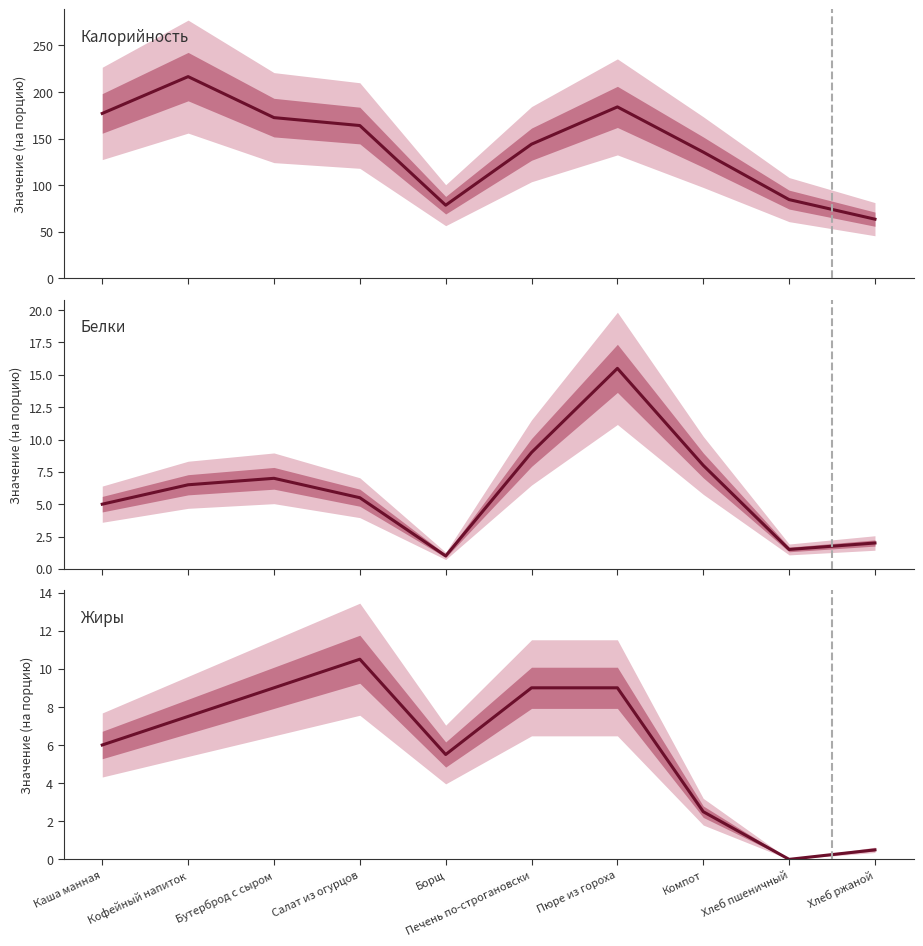

Reading left to right, what are all the values shown in this chart?

Калорийность: Каша манная=177.0	Кофейный напиток=216.5	Бутерброд с сыром=172.5	Салат из огурцов=164.0	Борщ=78.5	Печень по-строгановски=144.0	Пюре из гороха=184.0	Компот=135.5	Хлеб пшеничный=84.5	Хлеб ржаной=63.5
Белки: Каша манная=5.0	Кофейный напиток=6.5	Бутерброд с сыром=7.0	Салат из огурцов=5.5	Борщ=1.0	Печень по-строгановски=9.0	Пюре из гороха=15.5	Компот=8.0	Хлеб пшеничный=1.5	Хлеб ржаной=2.0
Жиры: Каша манная=6.0	Кофейный напиток=7.5	Бутерброд с сыром=9.0	Салат из огурцов=10.5	Борщ=5.5	Печень по-строгановски=9.0	Пюре из гороха=9.0	Компот=2.5	Хлеб пшеничный=0.0	Хлеб ржаной=0.5